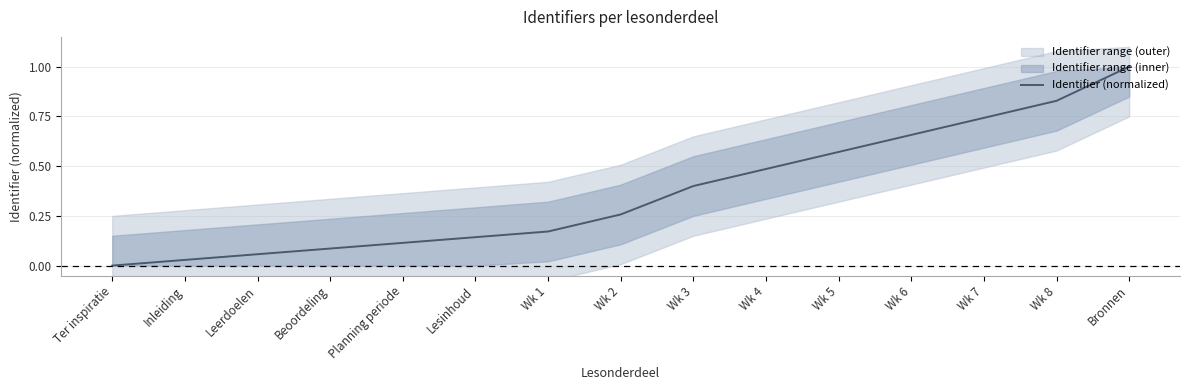

What is the average value?

0.4